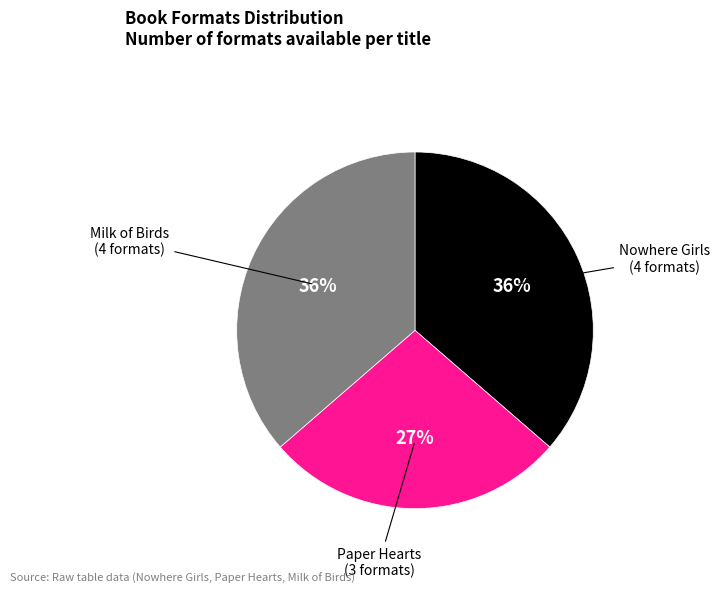

How many segments does this pie chart have?

3